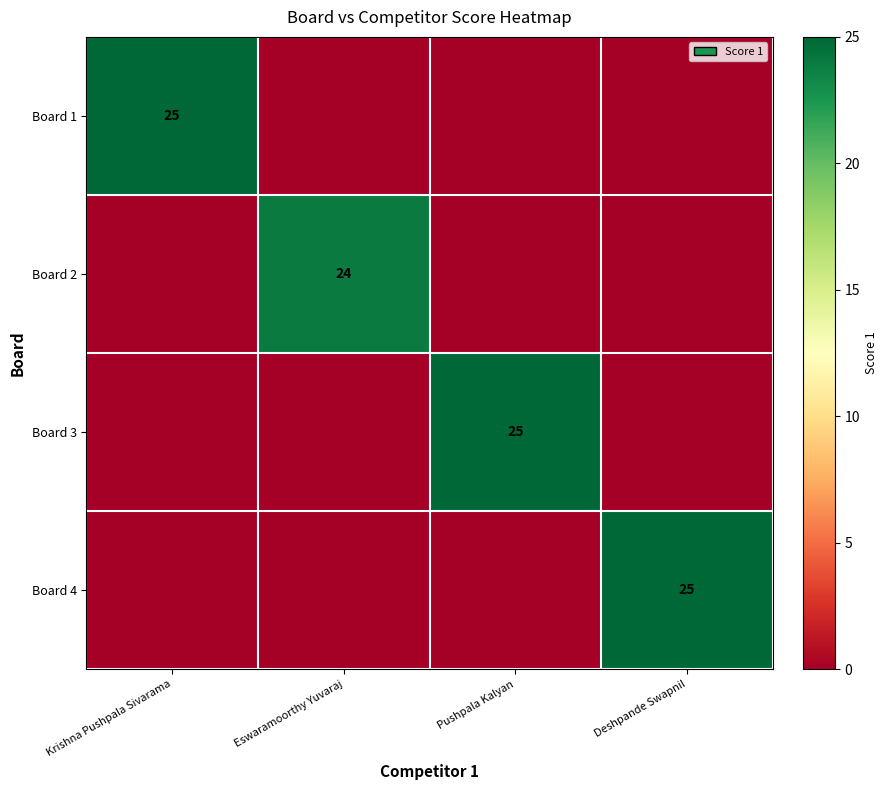

At which category does the chart reach its peak across all series?

Krishna Pushpala Sivarama